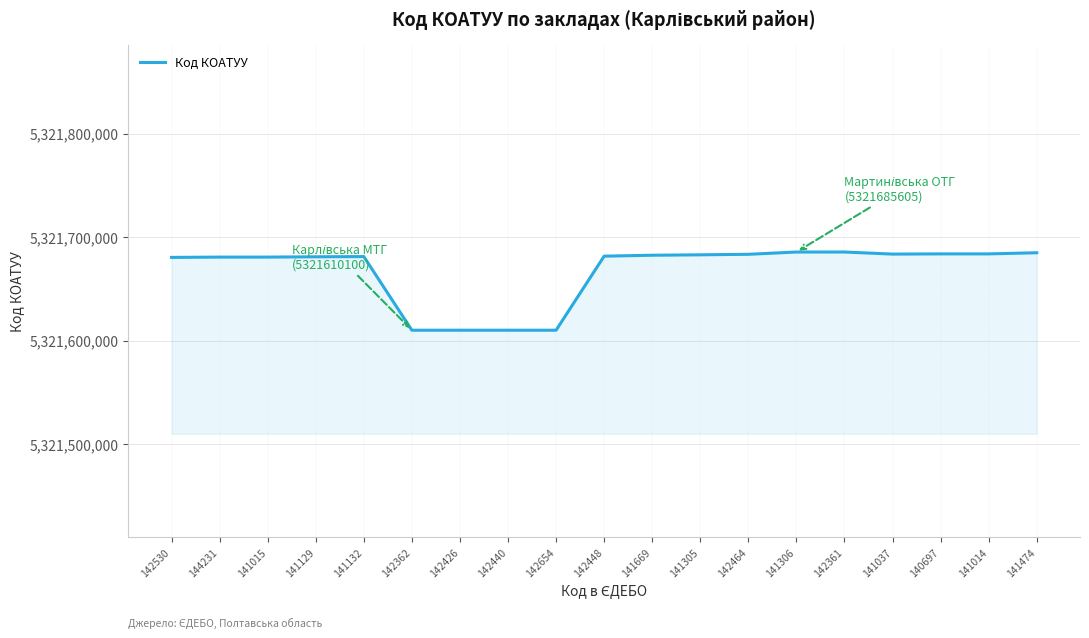

Between 144231 and 142440, which is larger?

144231